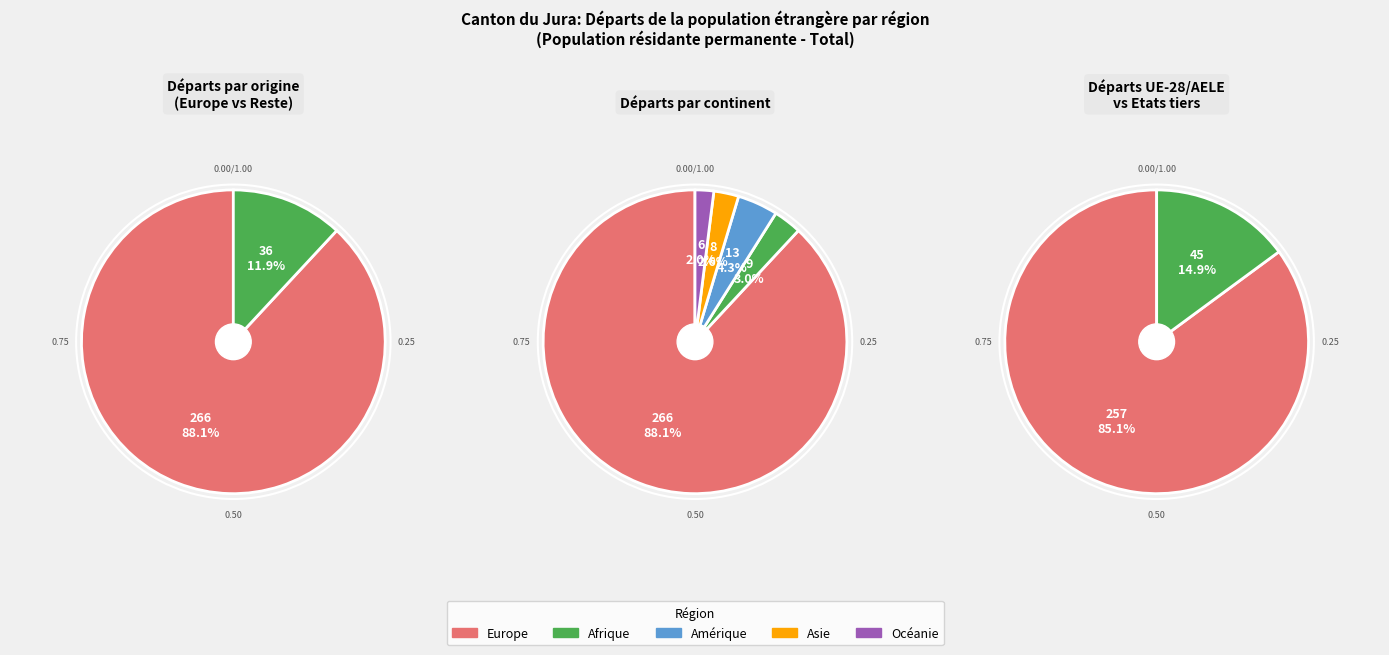

Rank the categories by value from highest to lowest.

Europe, Amérique, Afrique, Asie, Océanie